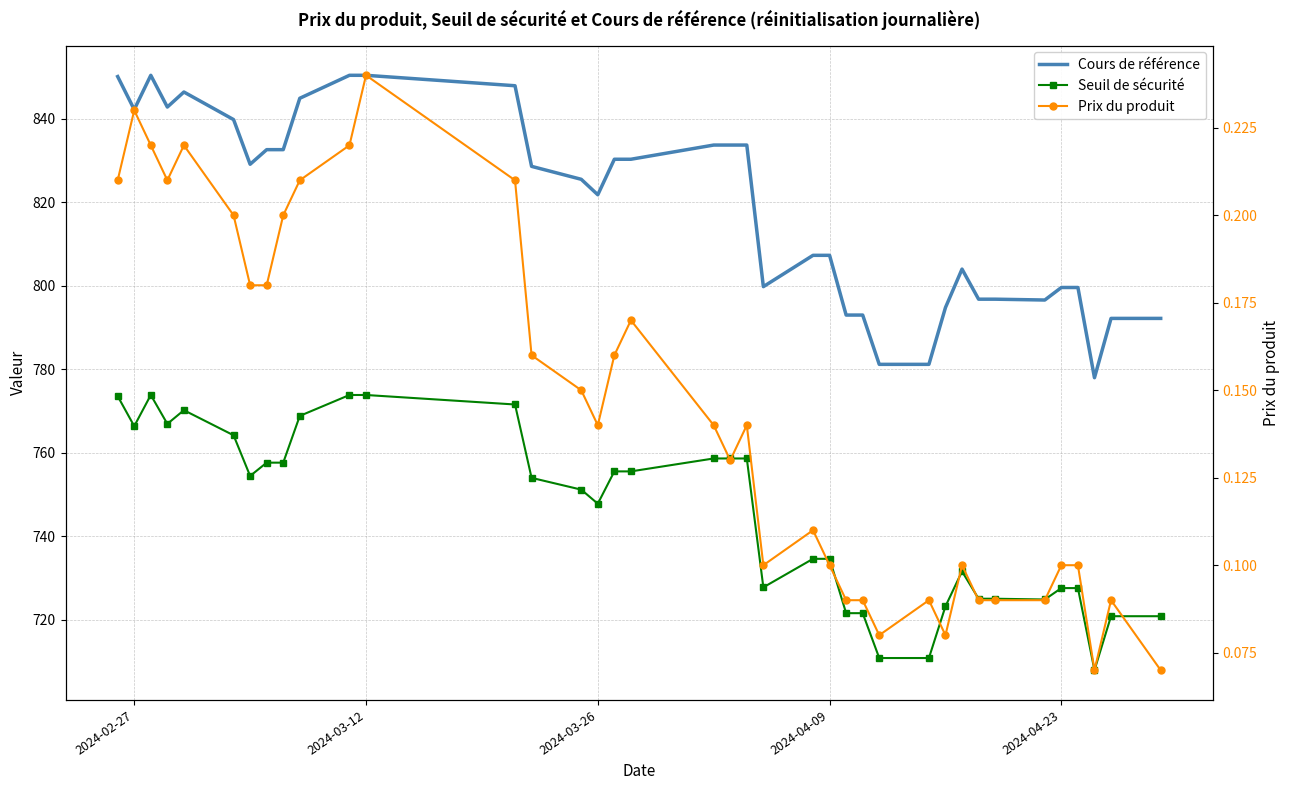

The value of Prix du produit at 2024-02-27 is 0.1. True or false?

False